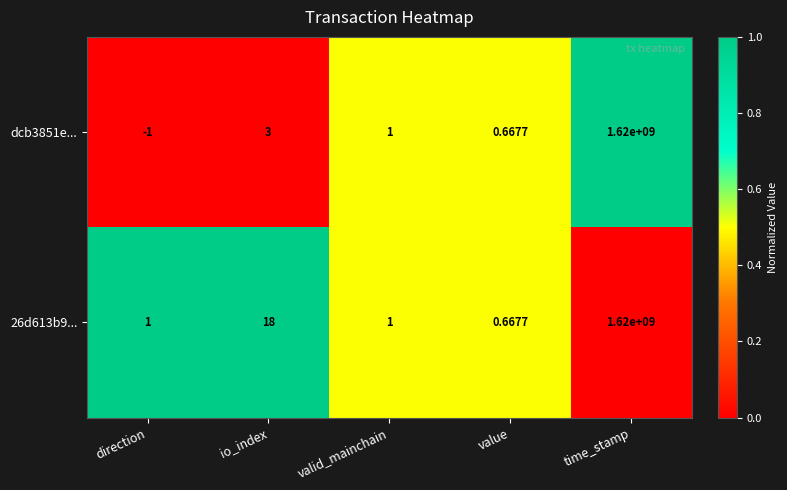

List the labels in order of dcb3851e... value, smallest first.

direction, value, valid_mainchain, io_index, time_stamp